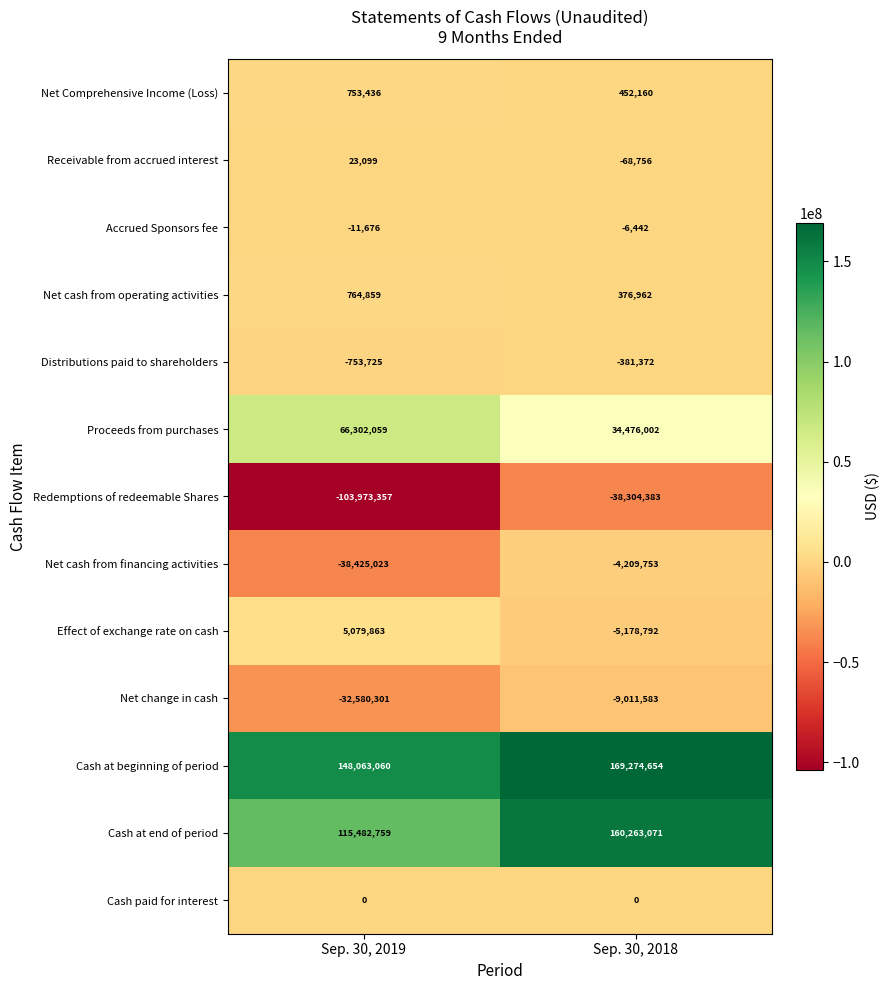

What is the difference between the Accrued Sponsors fee values at Sep. 30, 2018 and Sep. 30, 2019?

5234